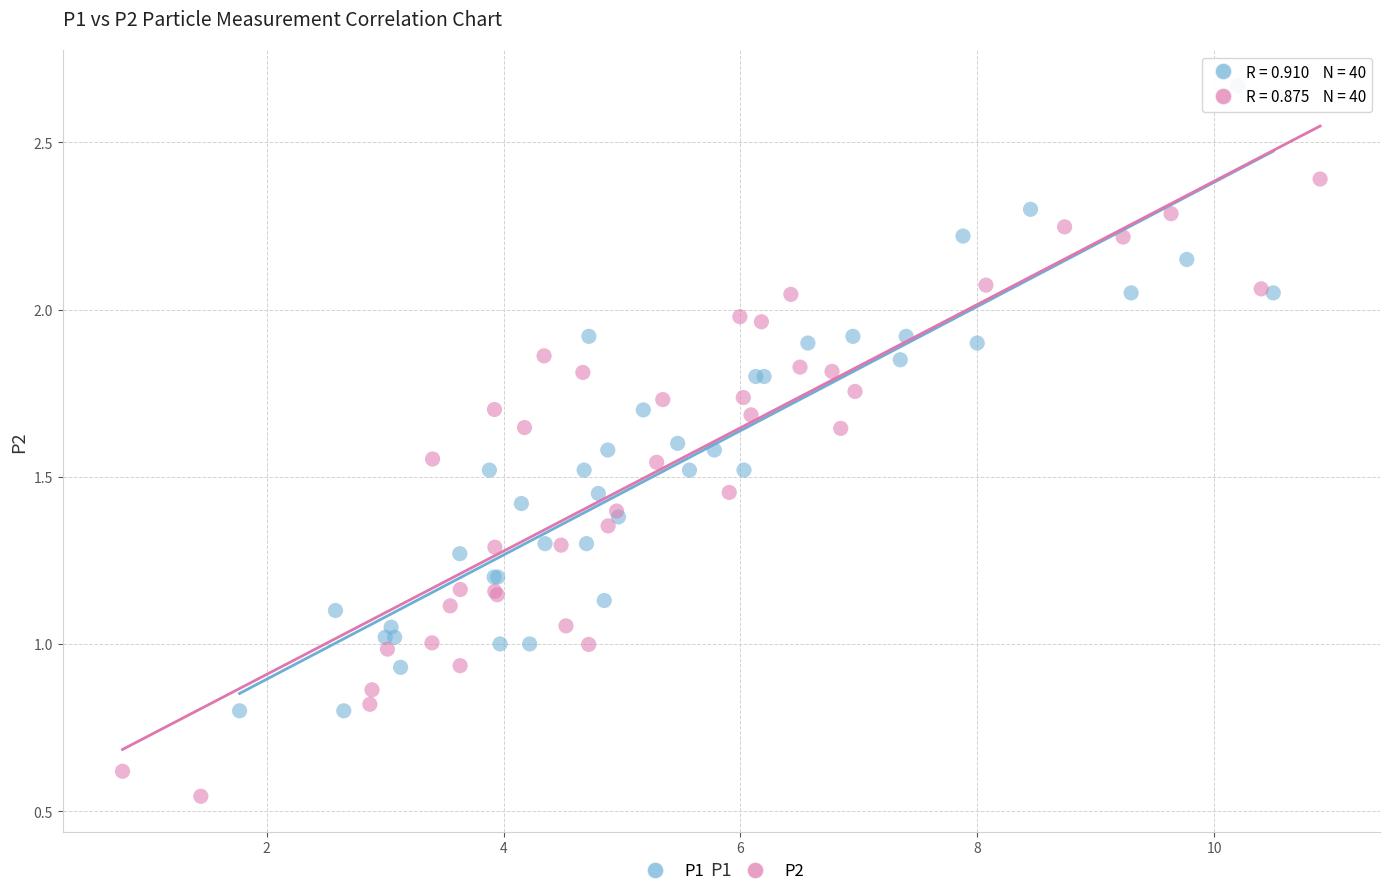

Which series contains the lowest Y value?

P2